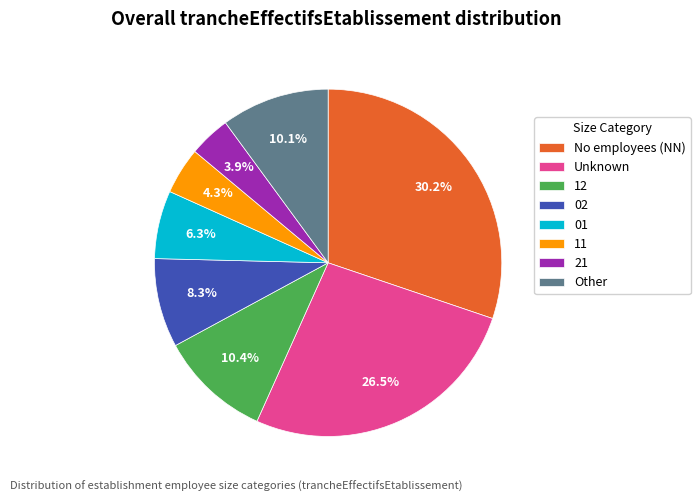

Which has a higher value, 02 or Unknown?

Unknown